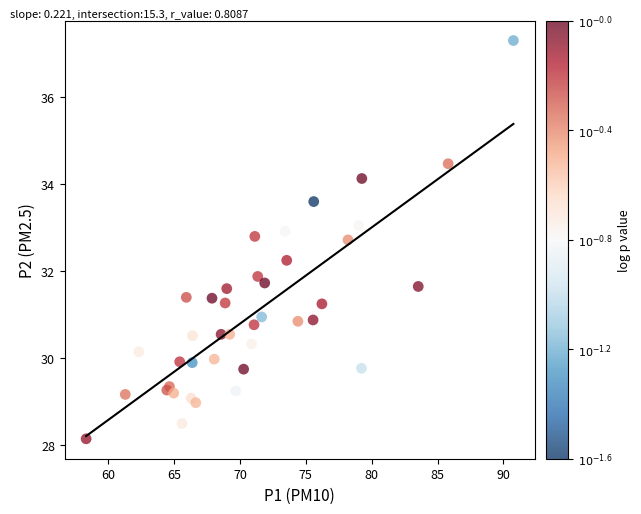

What Y value in the scatter plot is closest to 32?

31.9